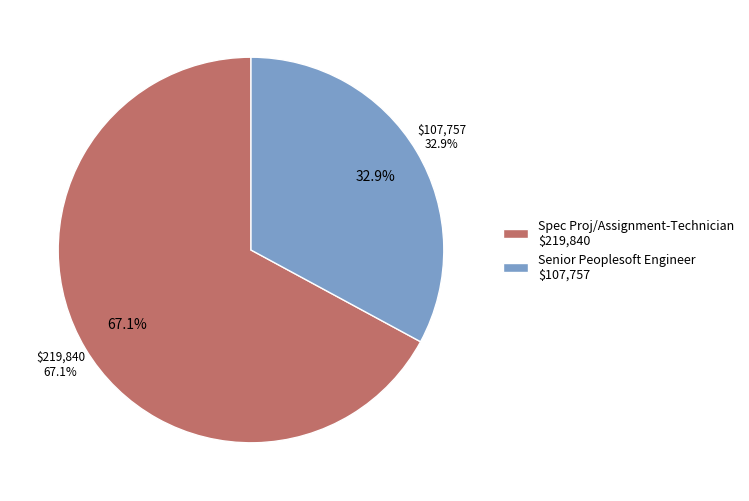

To the nearest percent, what portion does Spec Proj/Assignment-Technician represent?

67%